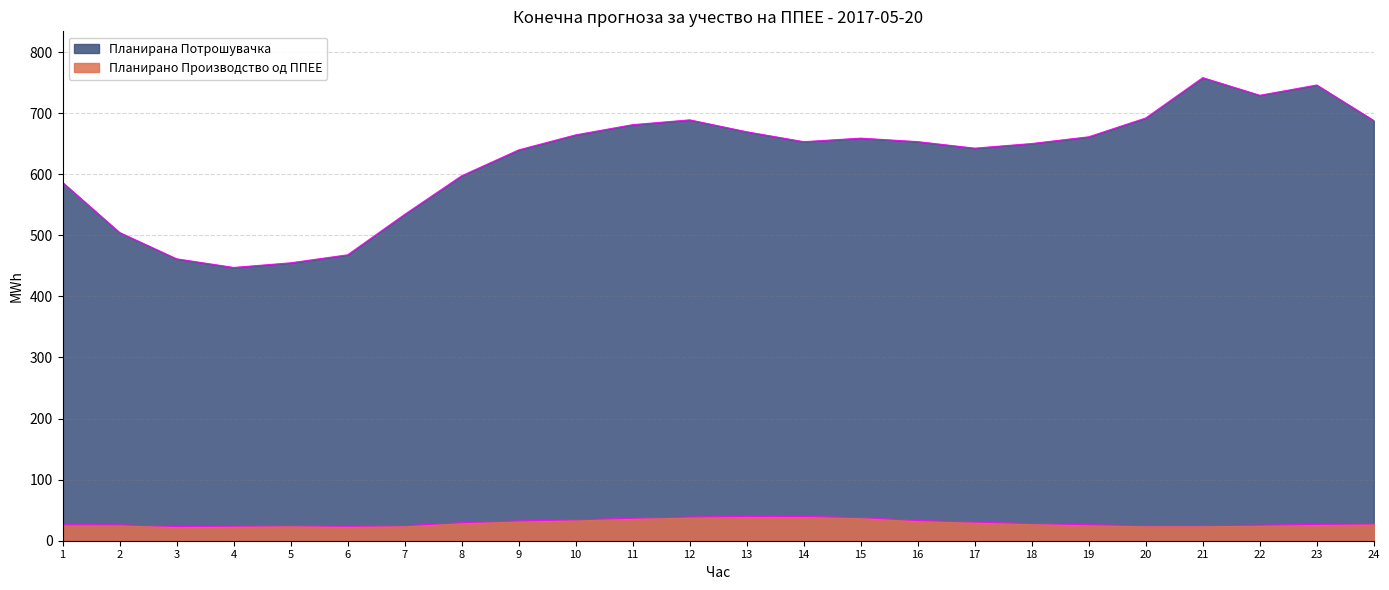

What is the value of the Планирано Производство од ППЕЕ point at the 8th from the left?

29.5